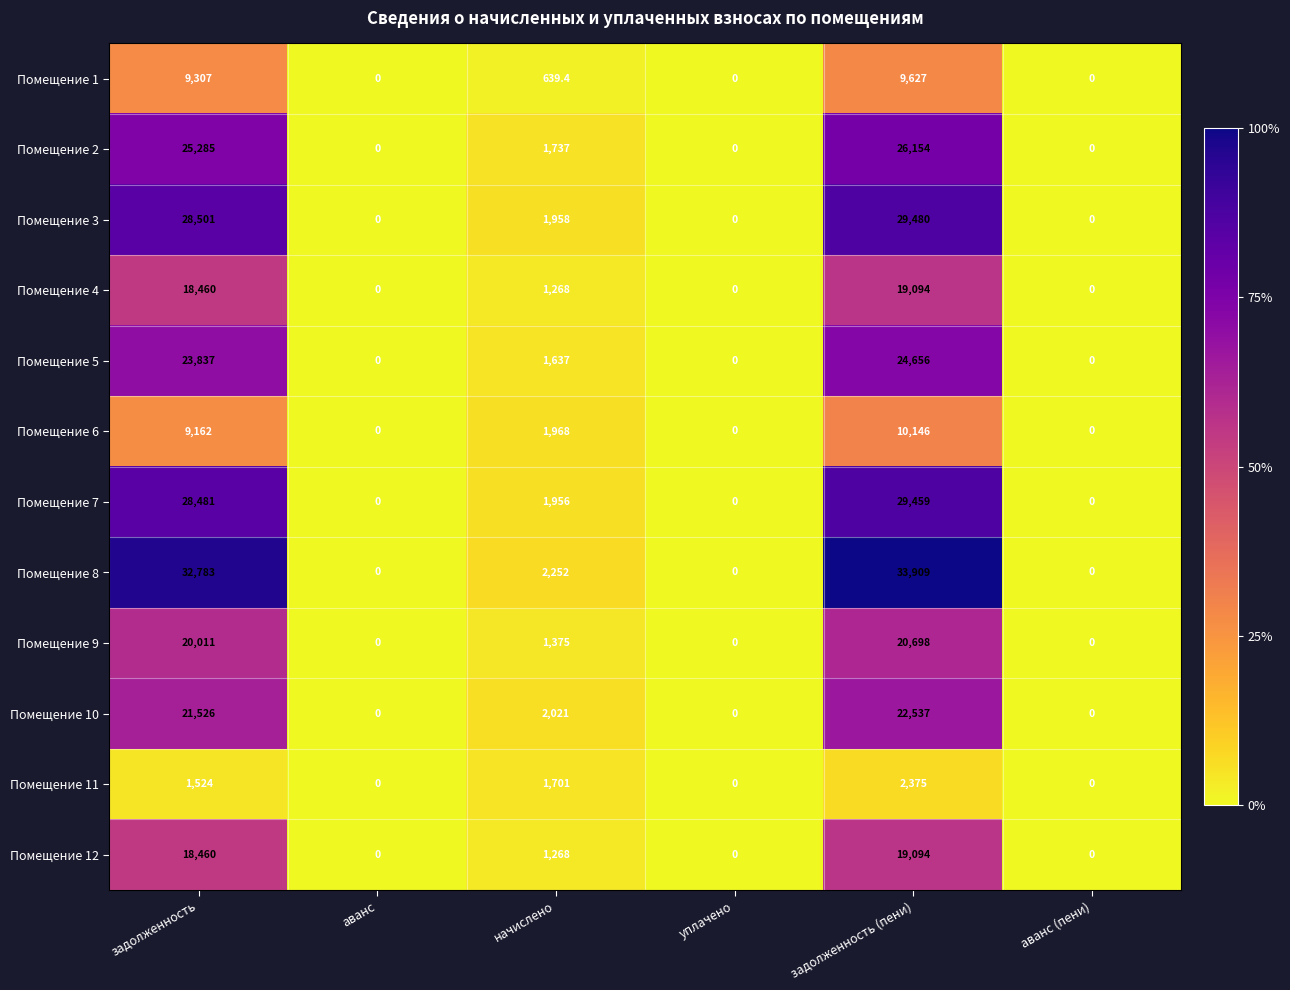

Which series has the largest total across all categories?

Помещение 8